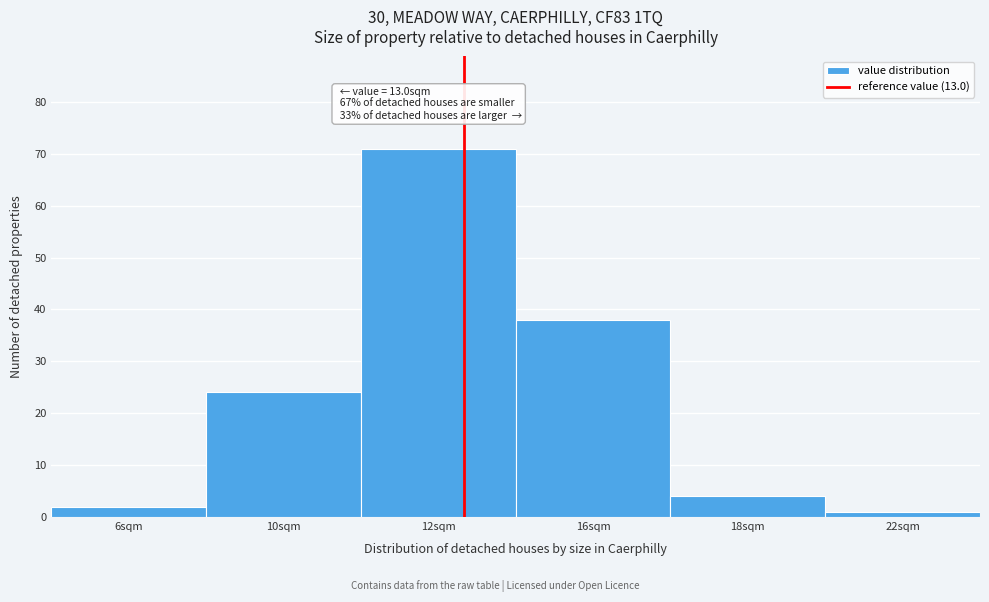

Reading right to left, list all the values displayed in this chart.

1	4	38	71	24	2